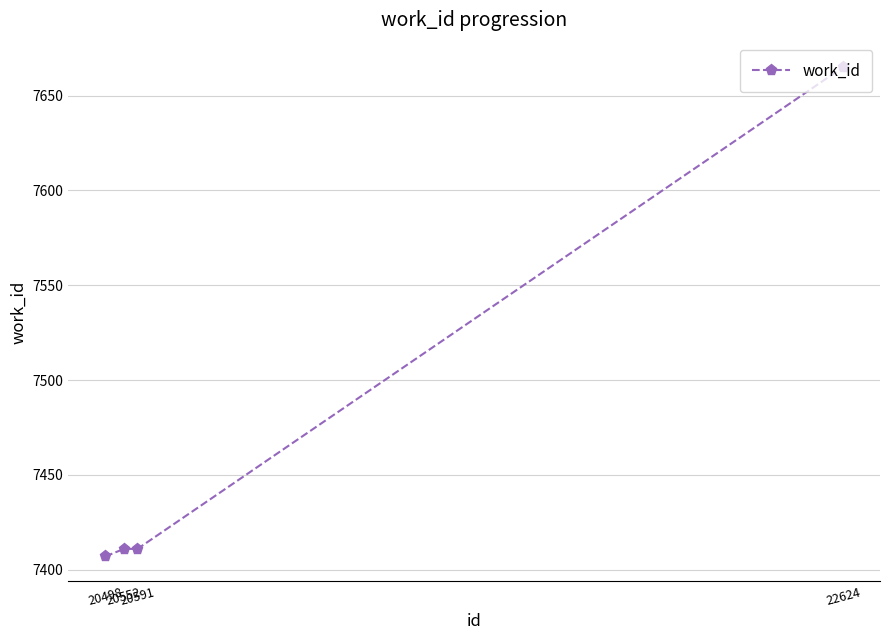

What is the value of the 4th point from the left?

7665